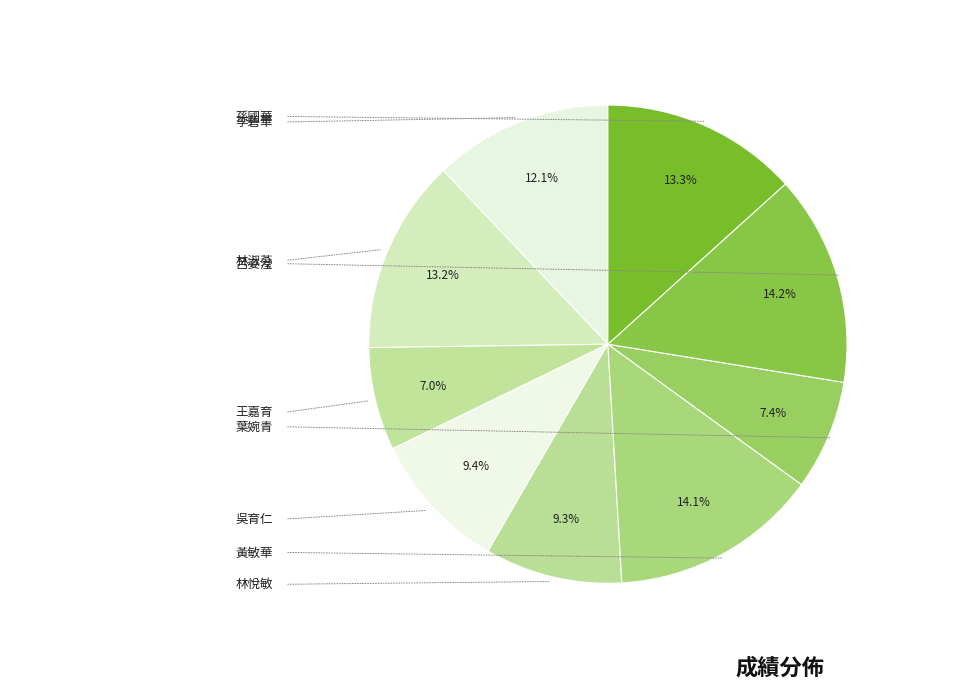

Combined, do 林淑芬 and 林悅敏 account for over 50%?

No